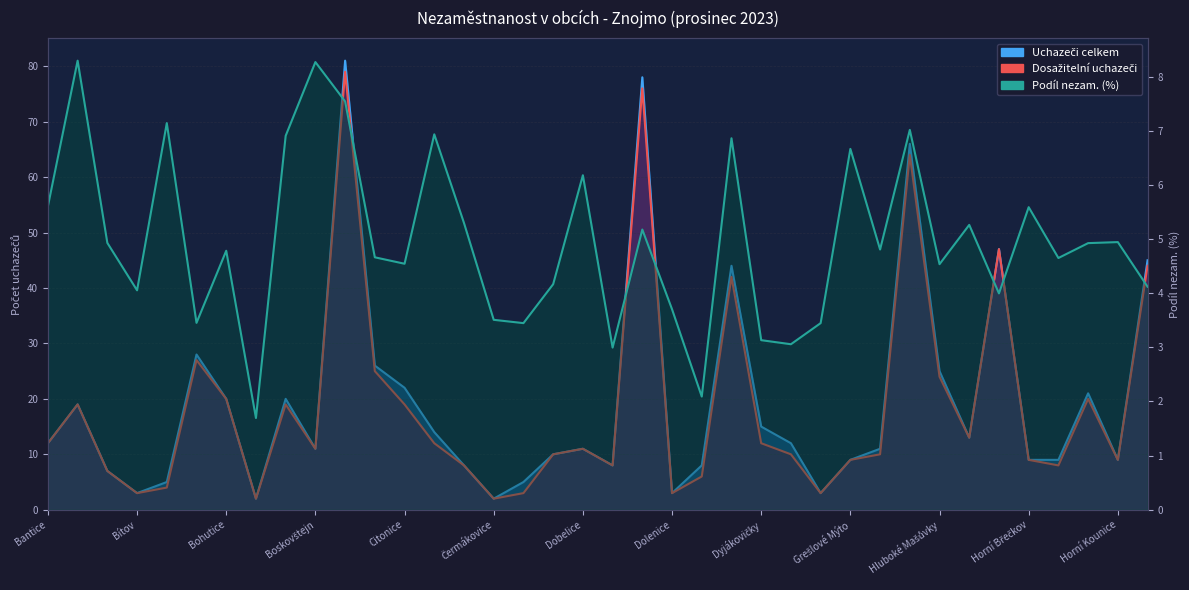

Does the chart display data point markers on the line(s)?

No